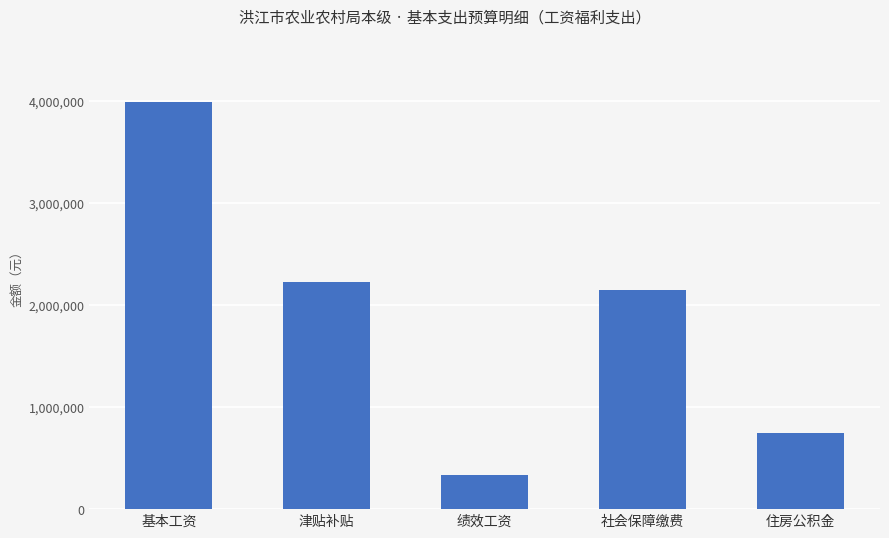

What position from the right is 基本工资?

5